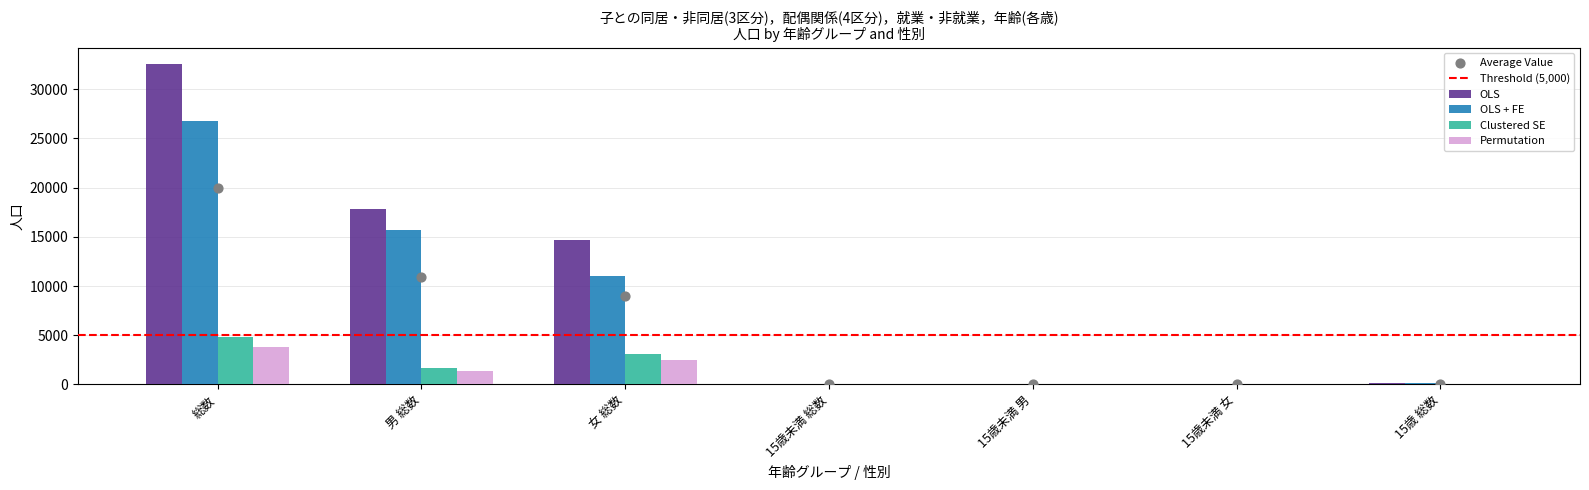

Which series has the largest total across all categories?

OLS